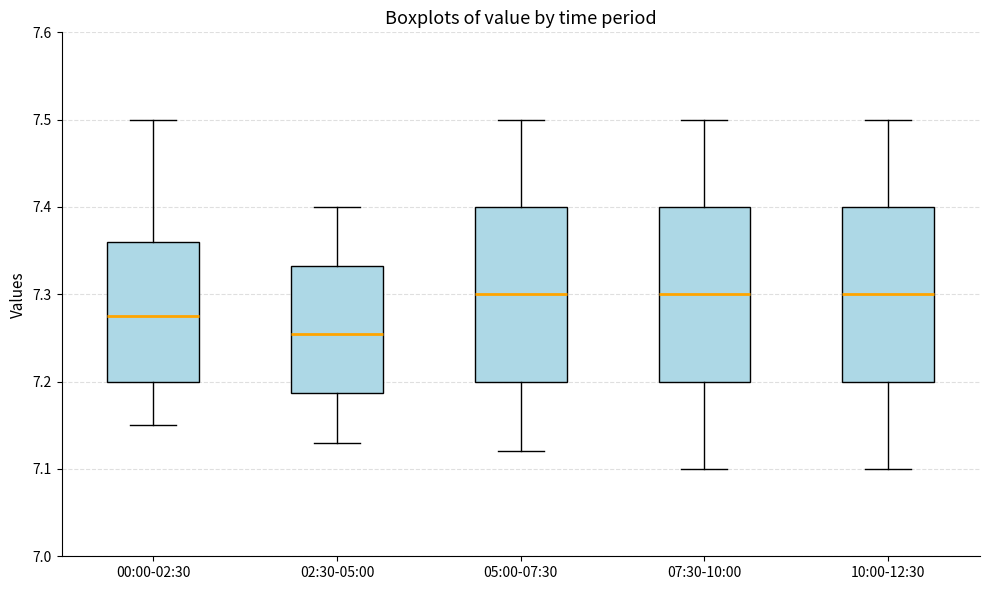

Reading left to right, transcribe this box plot: for each box, give where its median line is, the range the box spans, and where its two whiskers end, as read against the y-axis. The values are not printed on the chart, so give them approximately, as read against the axis.

00:00-02:30: median 7.28, box 7.20 to 7.36, whiskers 7.15 to 7.50
02:30-05:00: median 7.26, box 7.19 to 7.33, whiskers 7.13 to 7.40
05:00-07:30: median 7.30, box 7.20 to 7.40, whiskers 7.12 to 7.50
07:30-10:00: median 7.30, box 7.20 to 7.40, whiskers 7.10 to 7.50
10:00-12:30: median 7.30, box 7.20 to 7.40, whiskers 7.10 to 7.50